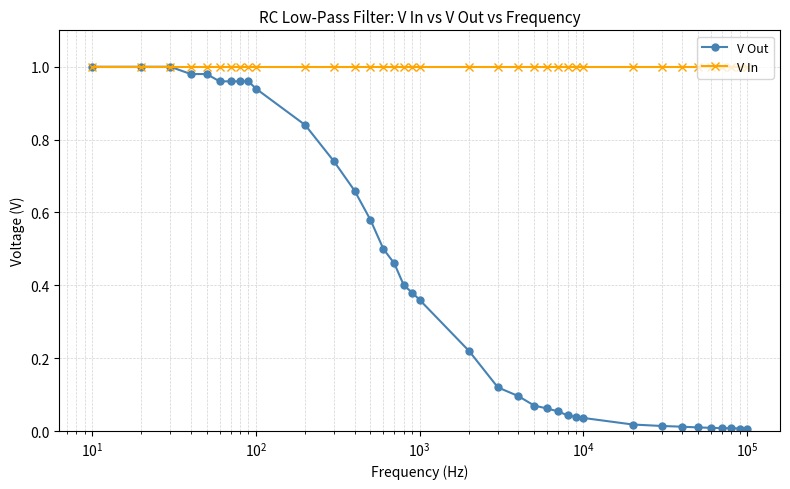

Which series has the largest range (max minus min)?

V Out